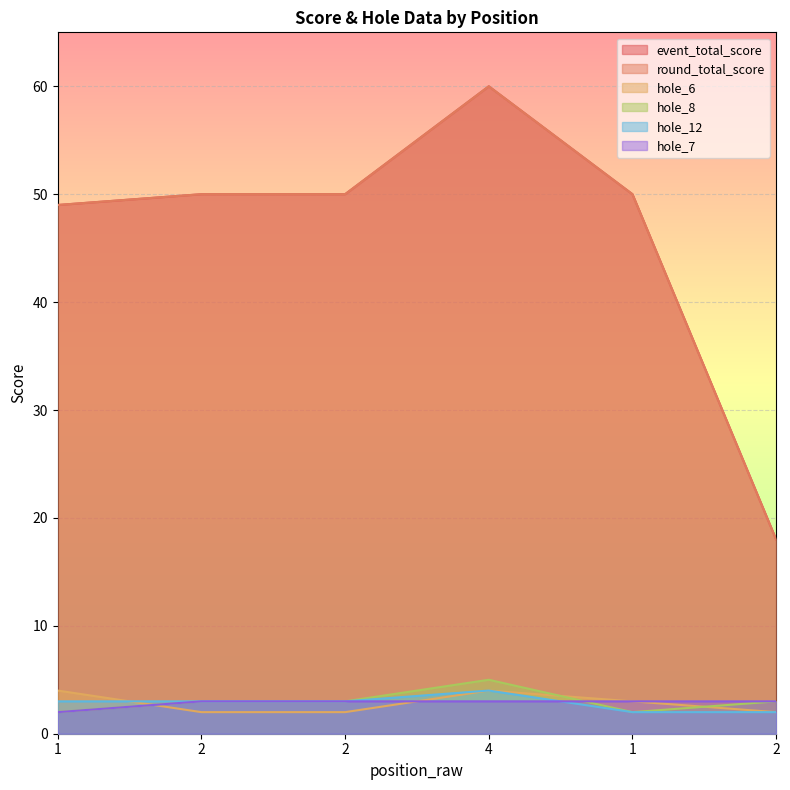

How many lines are shown in the chart?

6